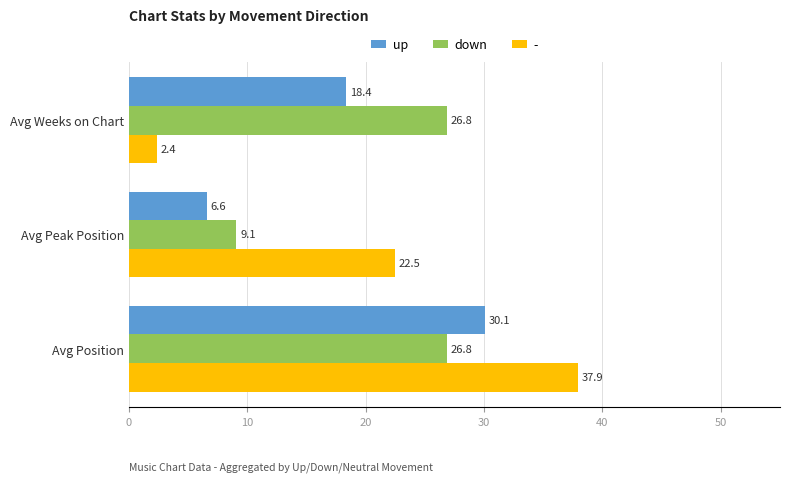

At which category is the sum across all series the highest?

Avg Position